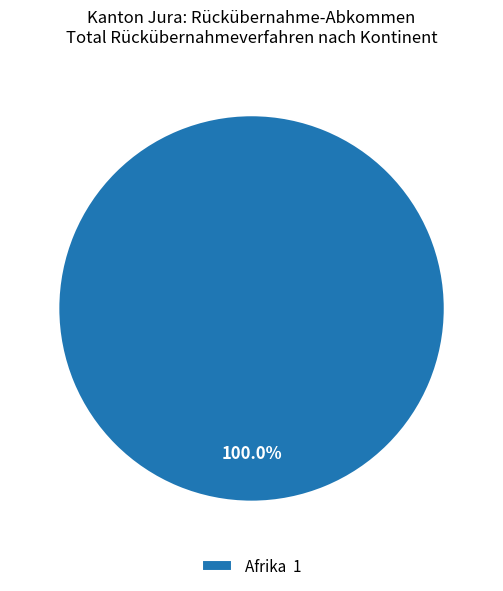

Does any single category account for the majority?

Yes